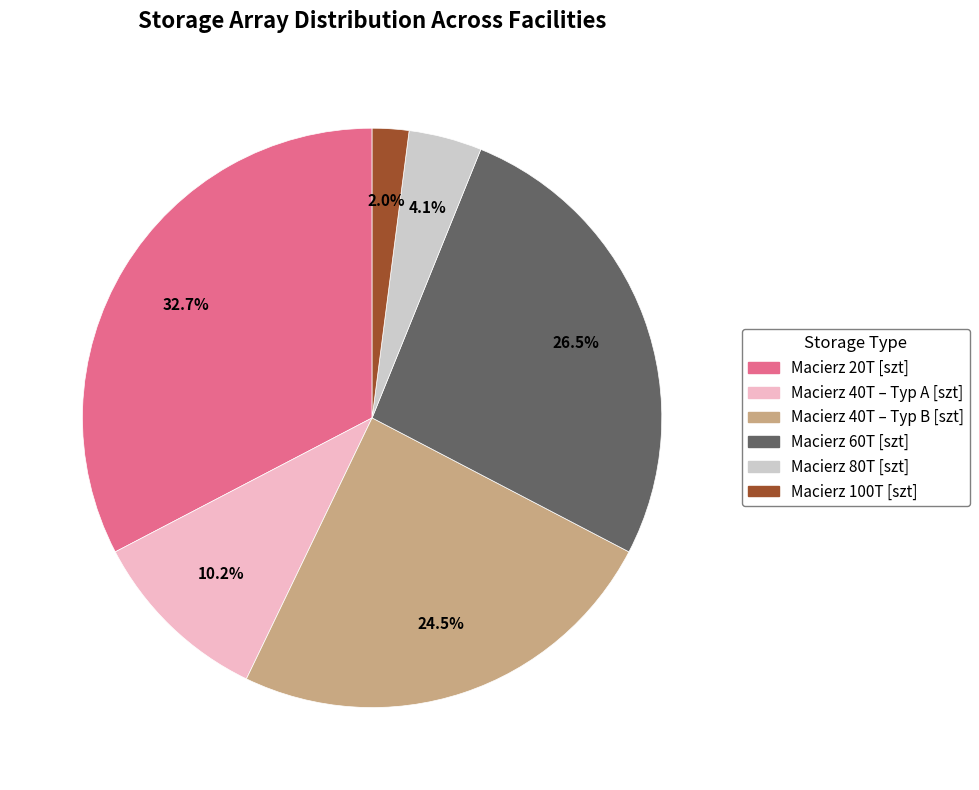

Does Macierz 20T [szt] account for over 50% of the chart?

No